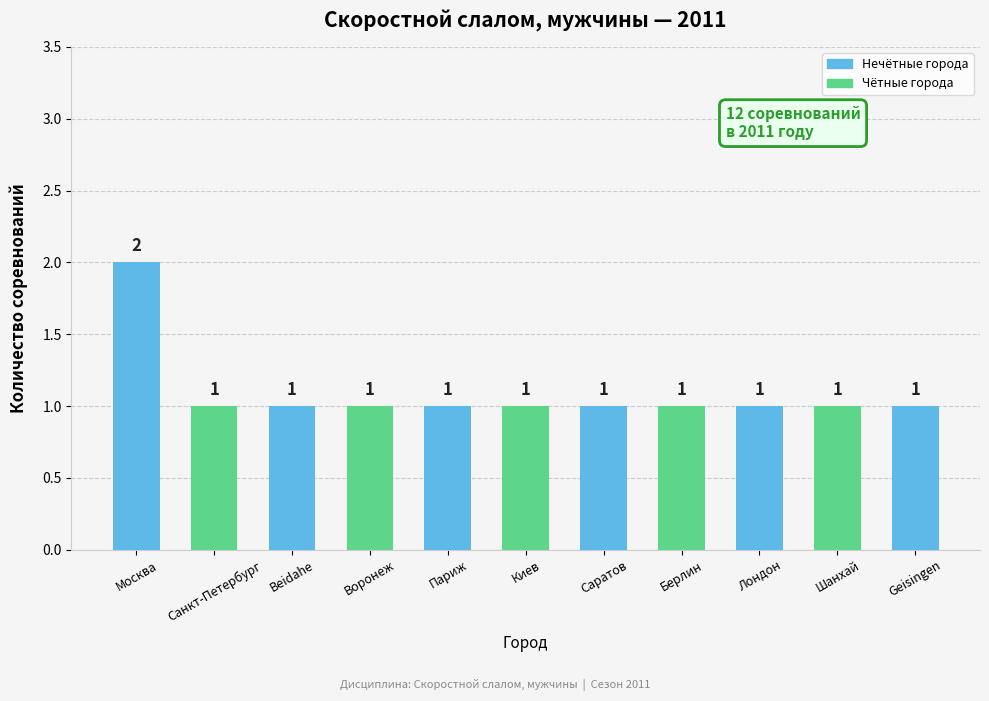

How many values are between 1 and 2?

11